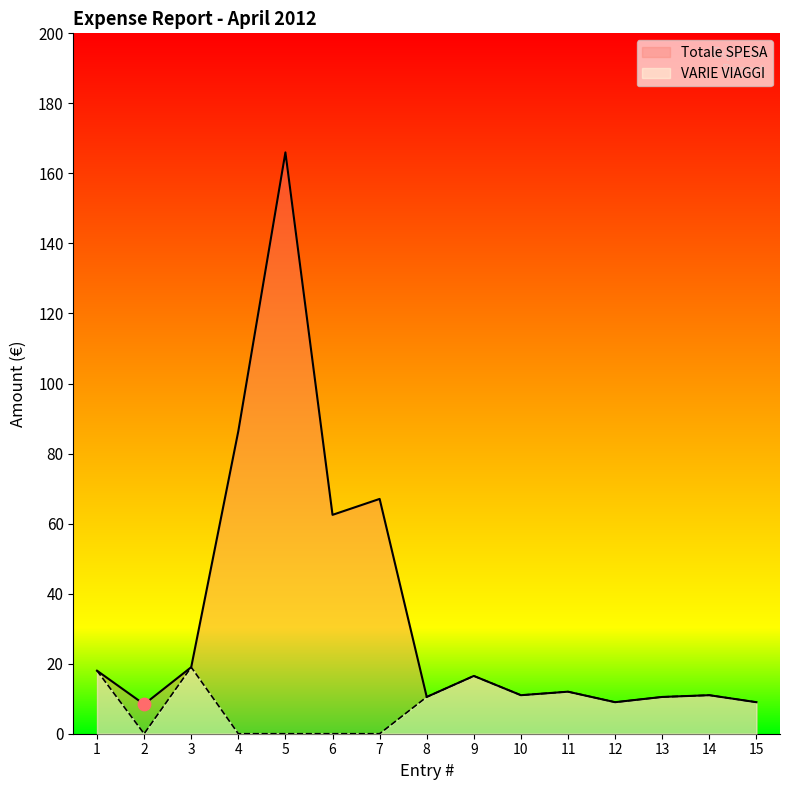

Which series has the largest Y range (max minus min)?

Totale SPESA